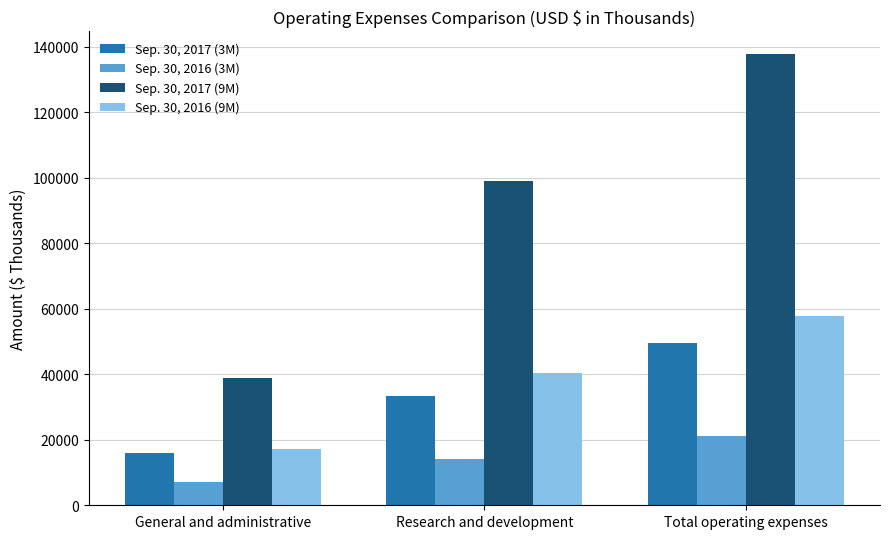

Read the Sep. 30, 2017 (9M) value at Total operating expenses, to the nearest 10.

137840